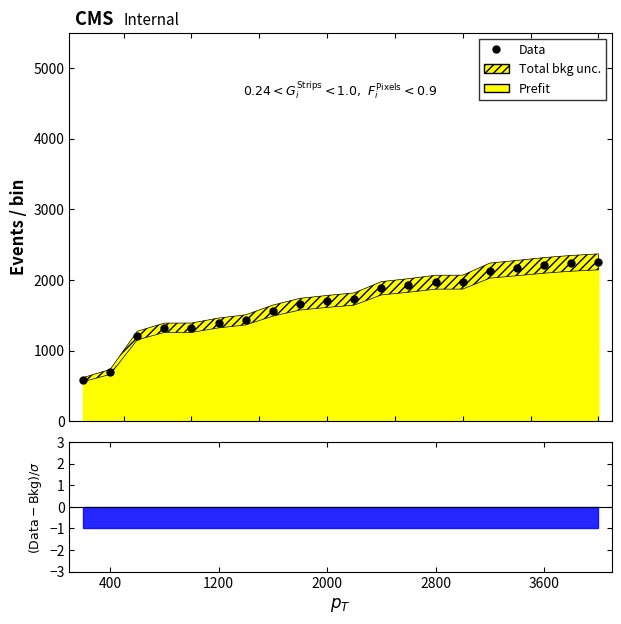

What is the value of the 19th point from the left?

2235